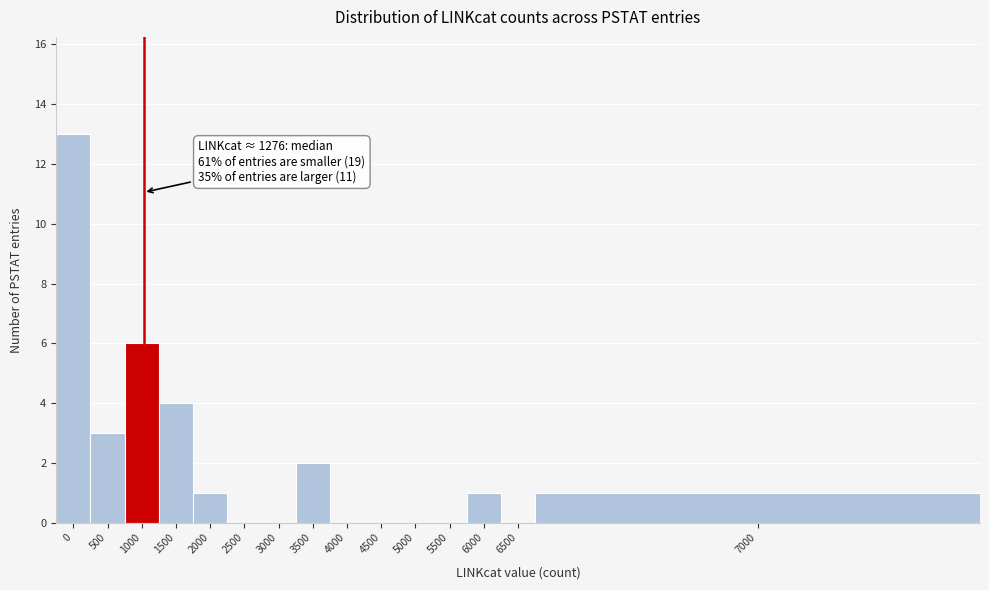

Reading right to left, transcribe all the data shown in this chart.

7000=1	6500=0	6000=1	5500=0	5000=0	4500=0	4000=0	3500=2	3000=0	2500=0	2000=1	1500=4	1000=6	500=3	0=13